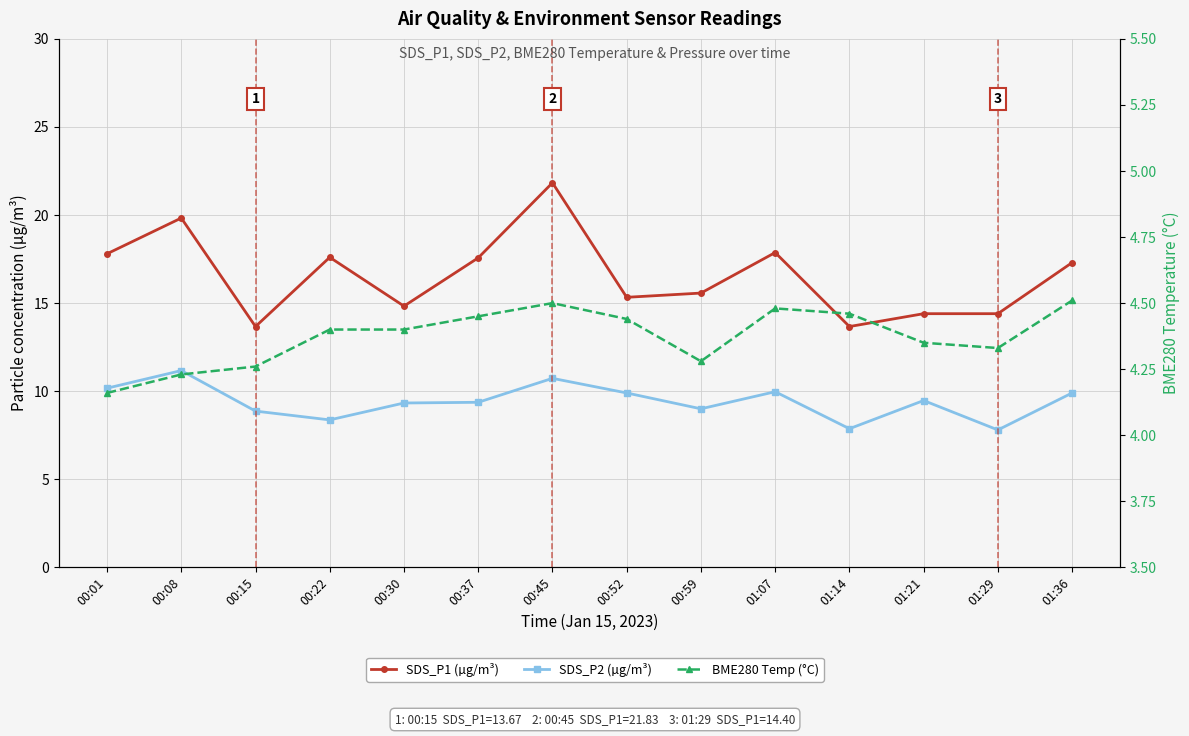

In SDS_P1 (µg/m³), how many points are lower than both neighbors (excluding endpoints)?

4